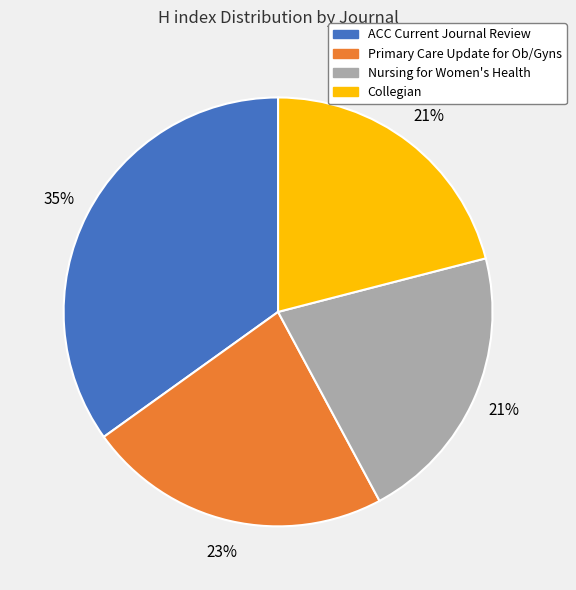

Is the sum of Collegian and ACC Current Journal Review greater than half?

Yes